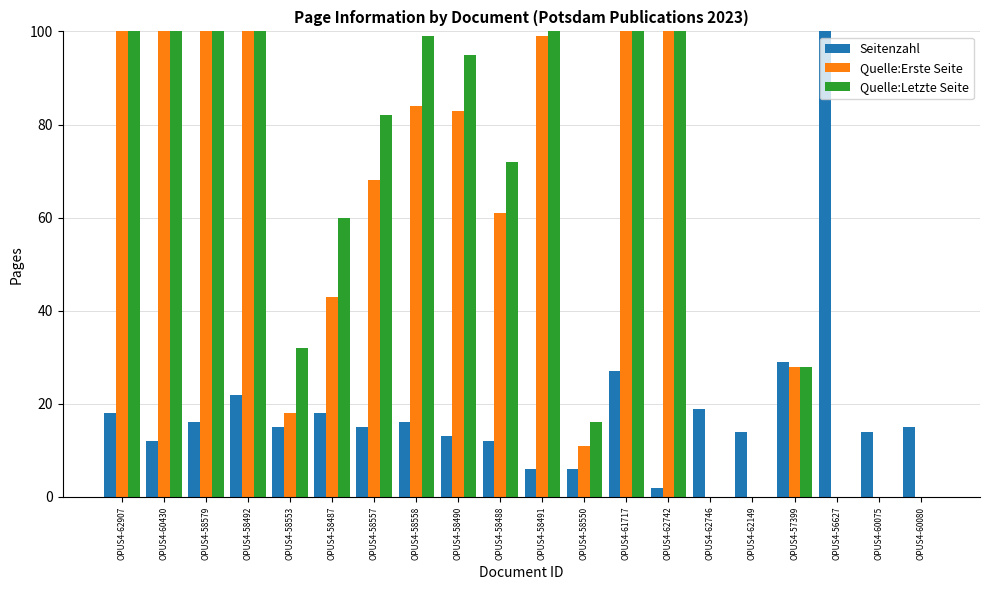

Which series changed the most between OPUS4-58553 and OPUS4-58550?

Quelle:Letzte Seite